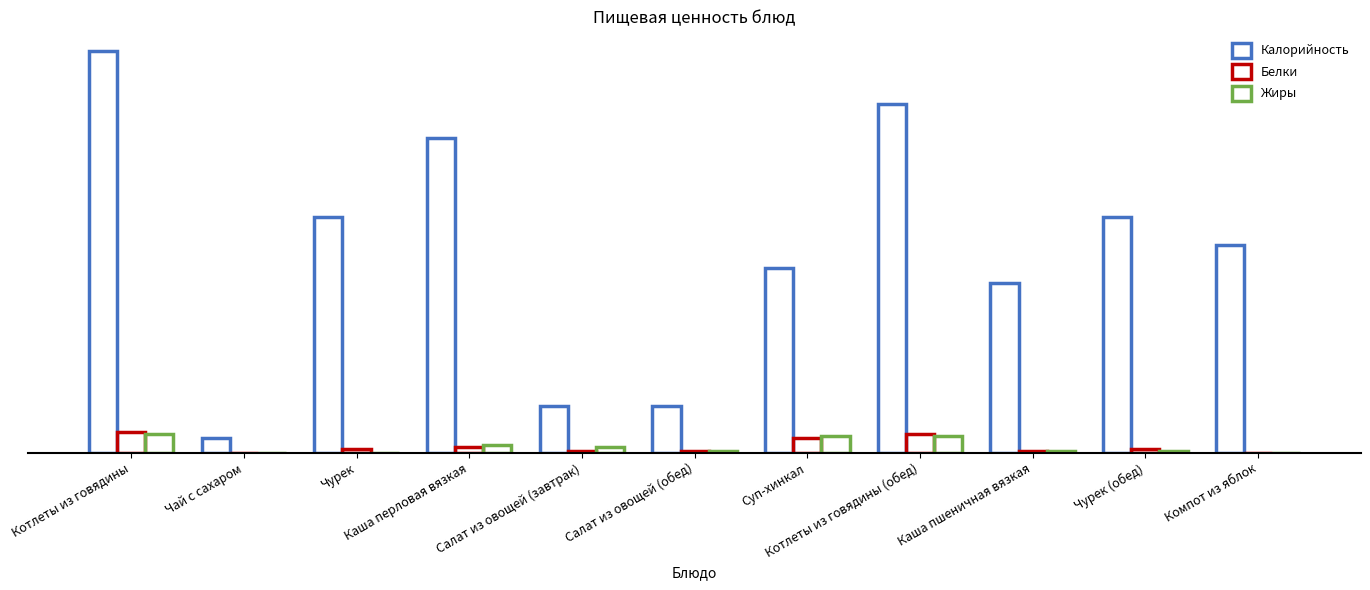

Are the bars grouped side by side (vs. stacked)?

Yes